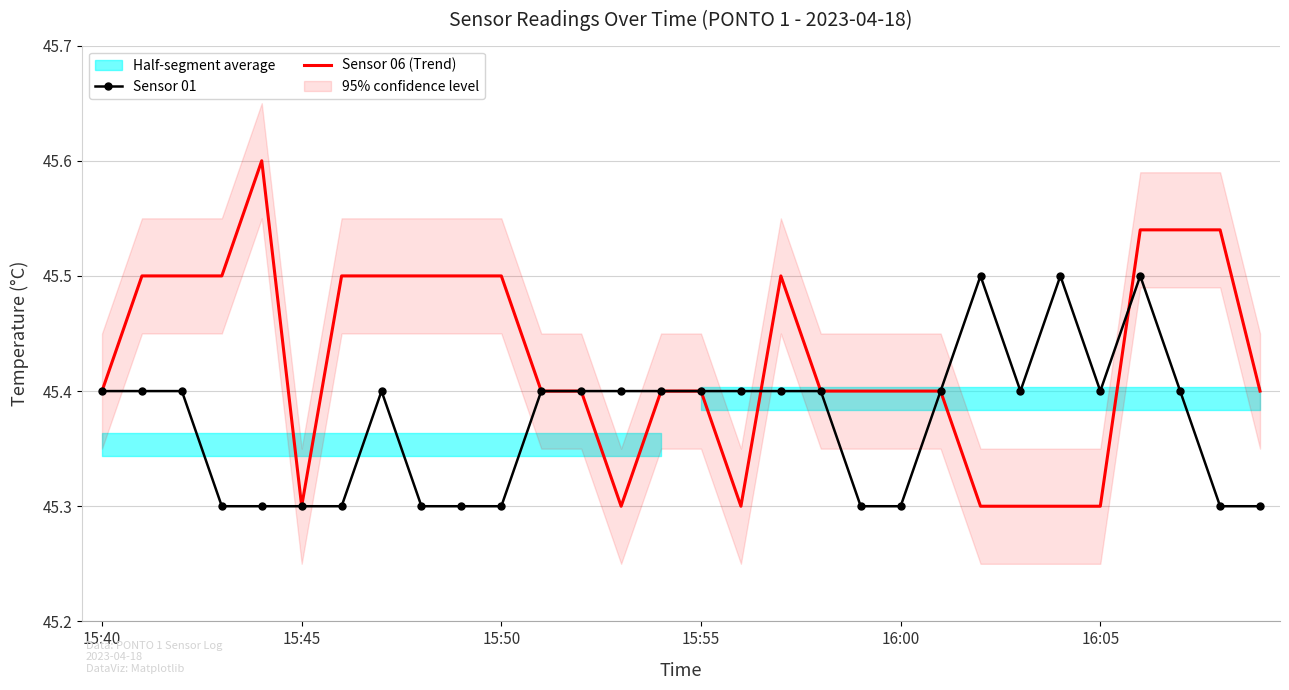

In Sensor 06 (Trend), how many points are higher than both neighbors (excluding endpoints)?

2